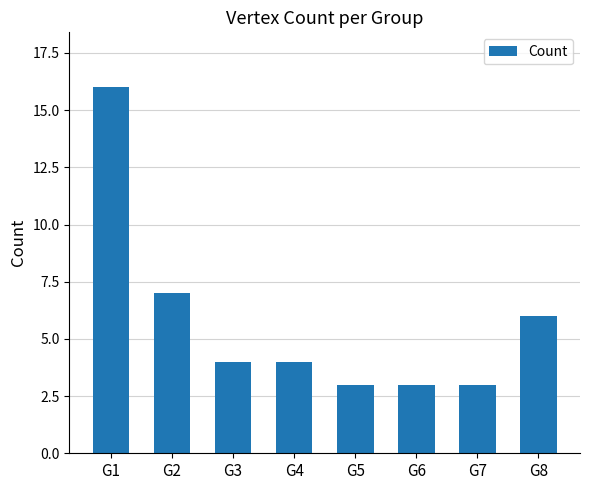

Count the number of data series in this chart.

1